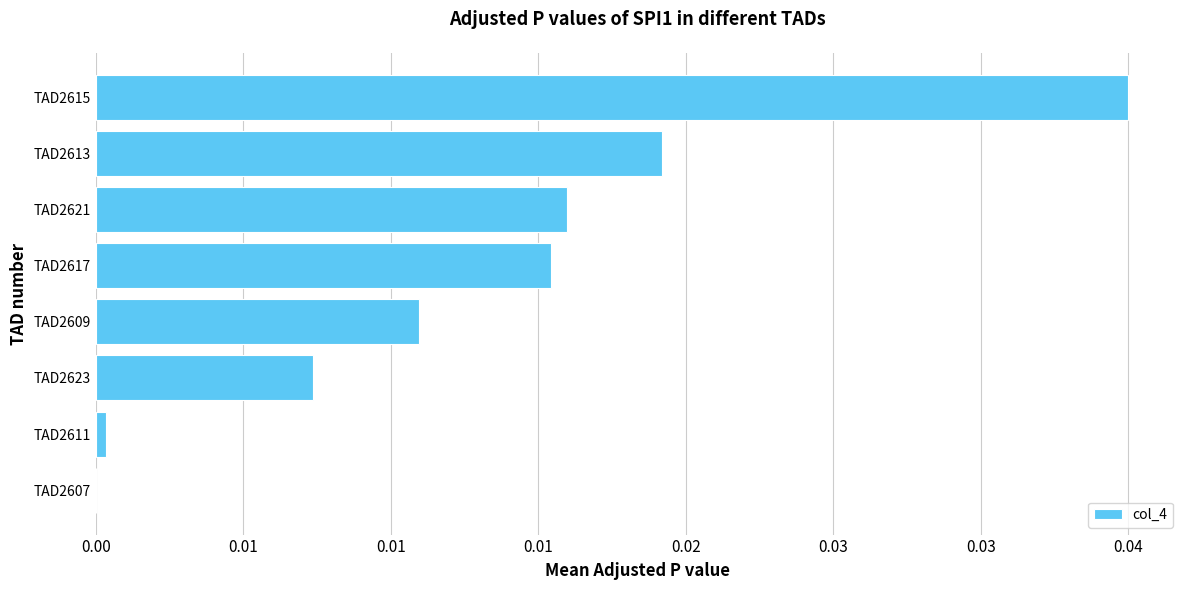

How many positive values are there?

7